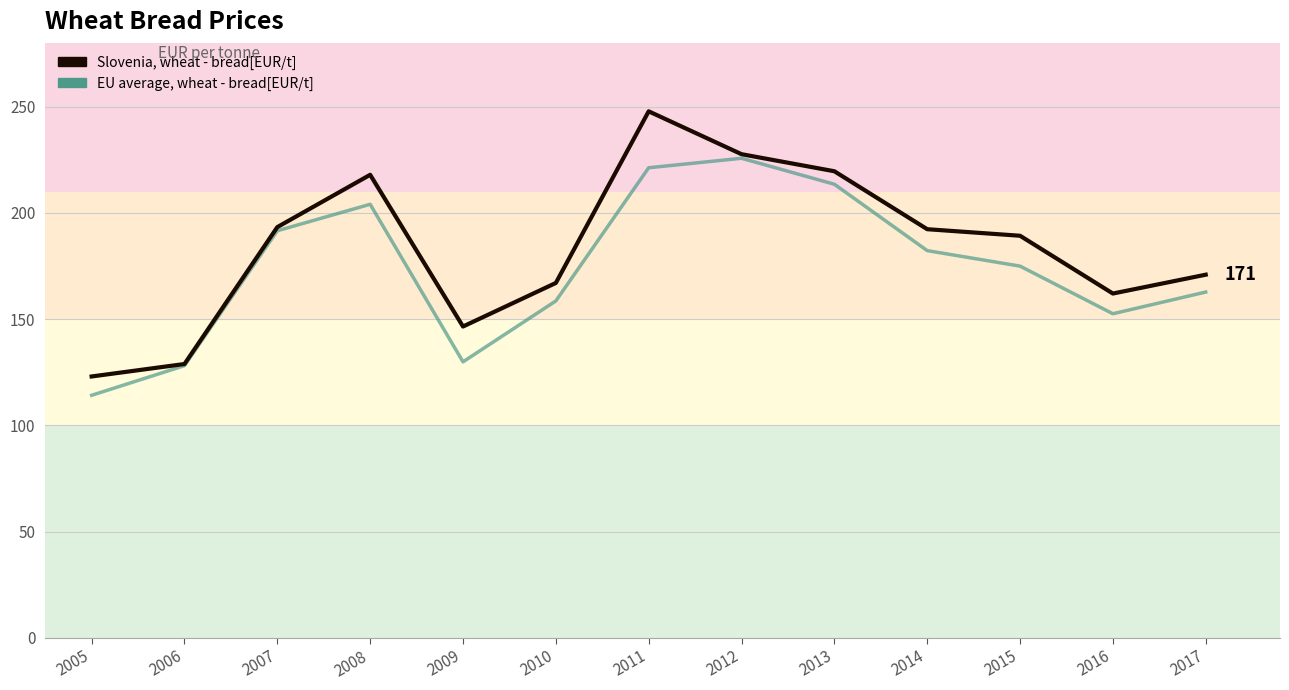

At 2014, list the series in order from largest to smallest.

Slovenia, wheat - bread[EUR/t], EU average, wheat - bread[EUR/t]